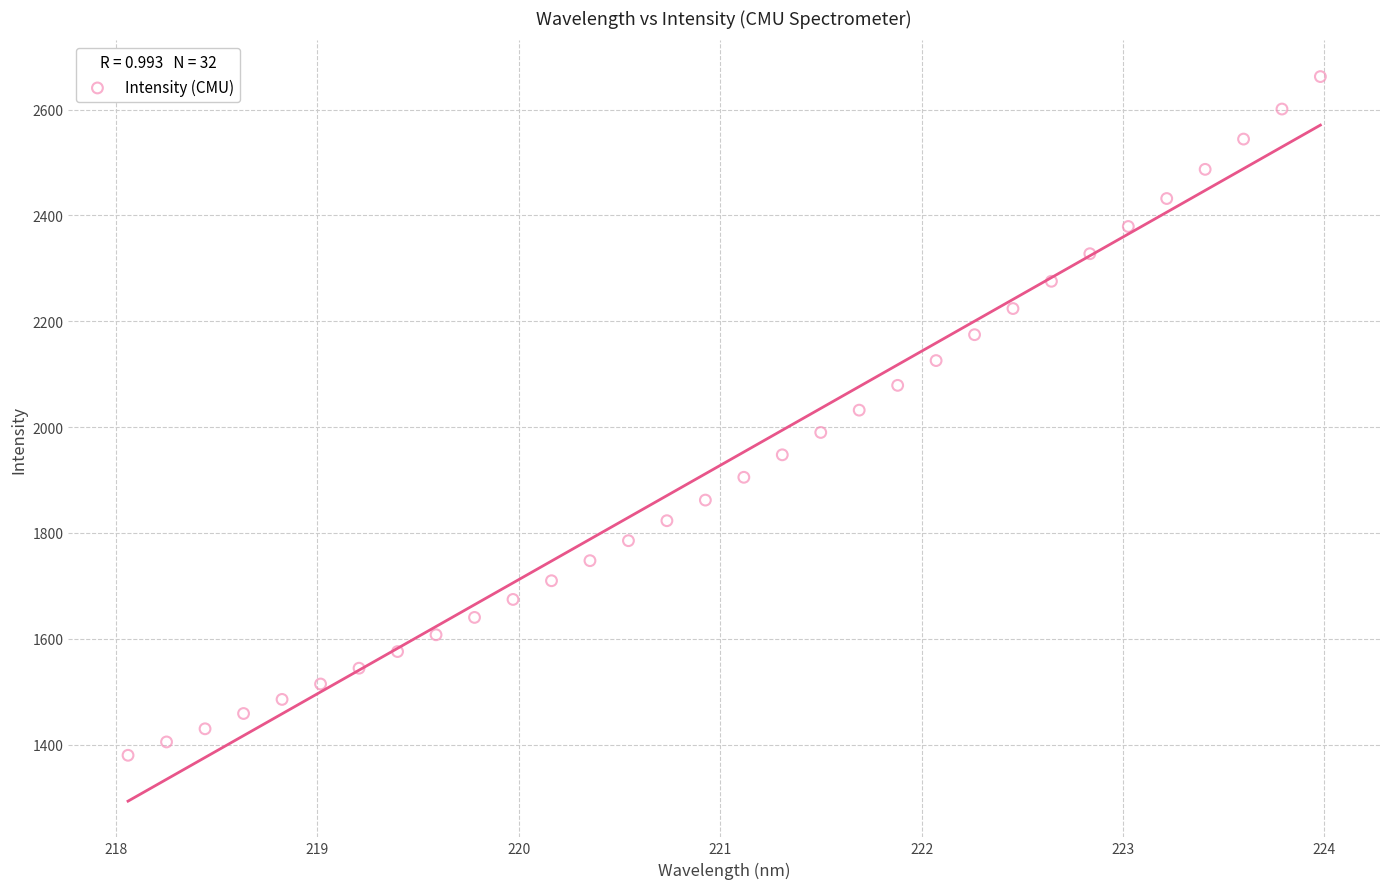

What is the range of Y values (max minus min)?

1282.7